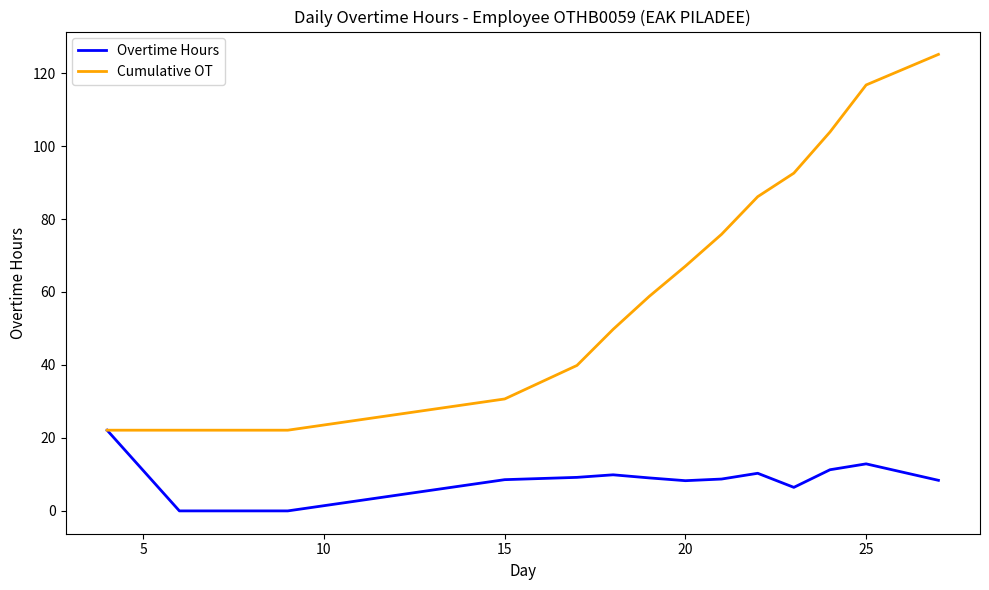

What is the highest value of the Overtime Hours series?

22.1